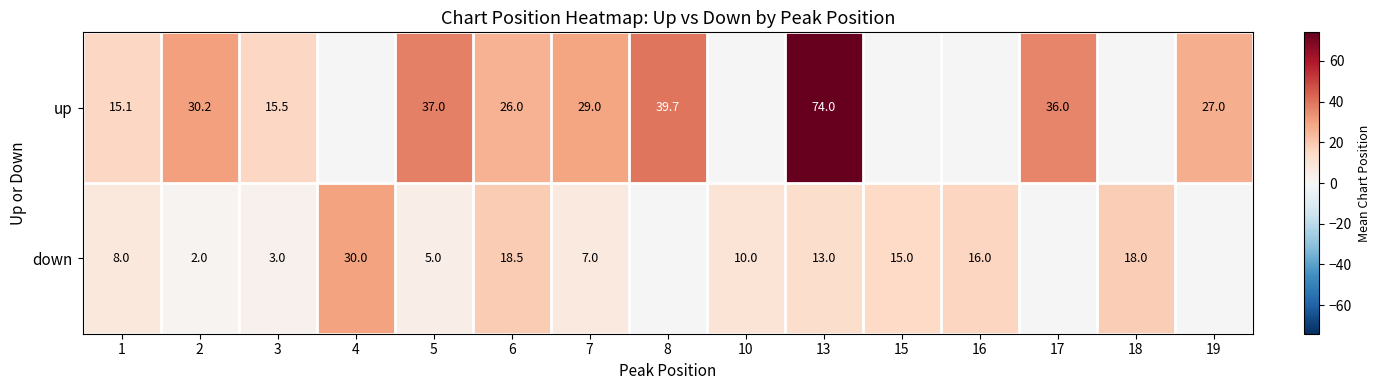

Rank the series at 2 from highest to lowest value.

up, down